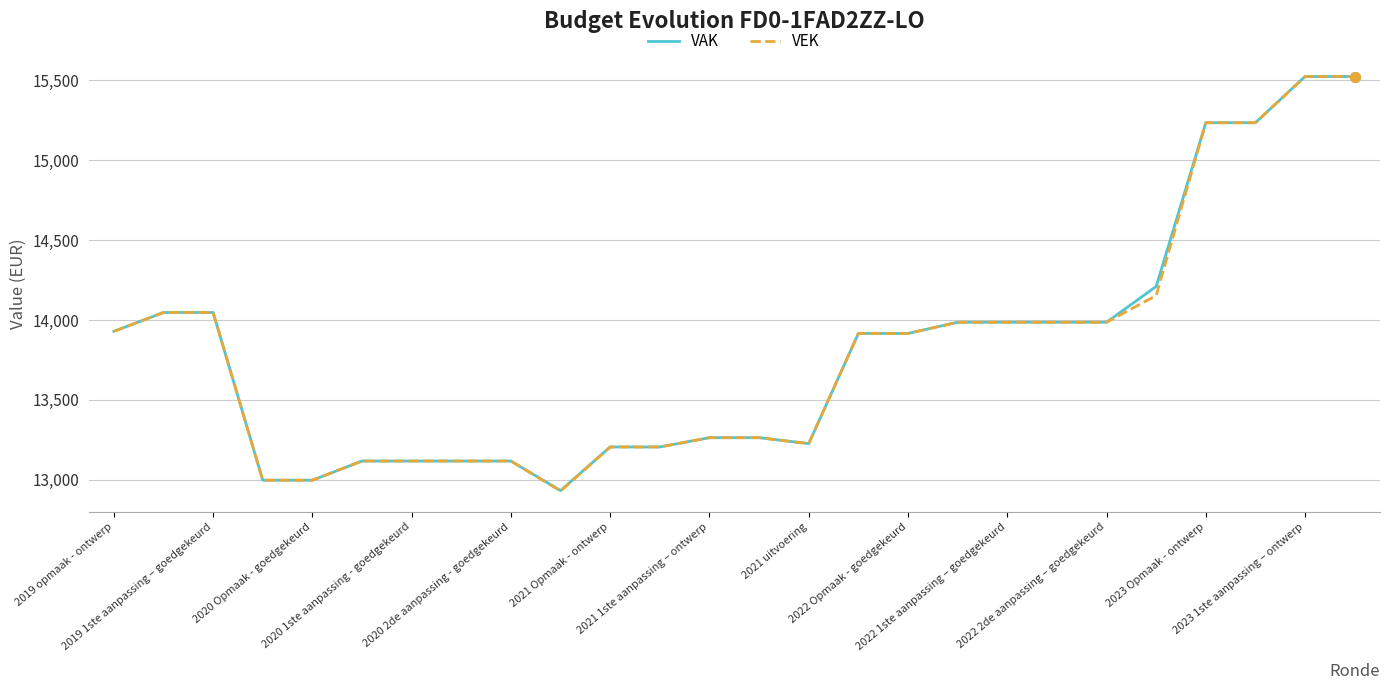

What are all the series names shown in the legend?

VAK, VEK